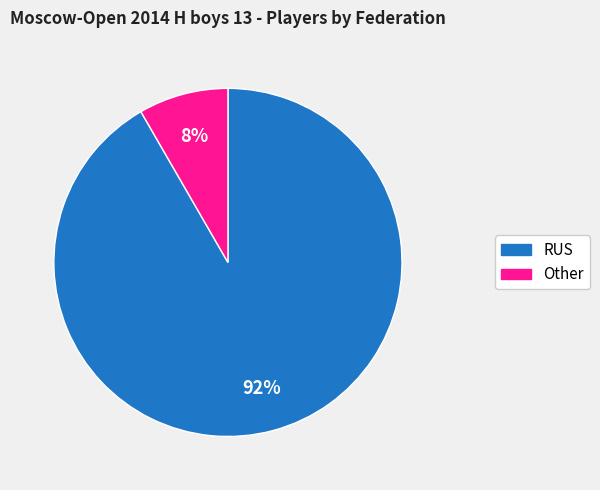

True or false: Other accounts for 8% of the total.

True